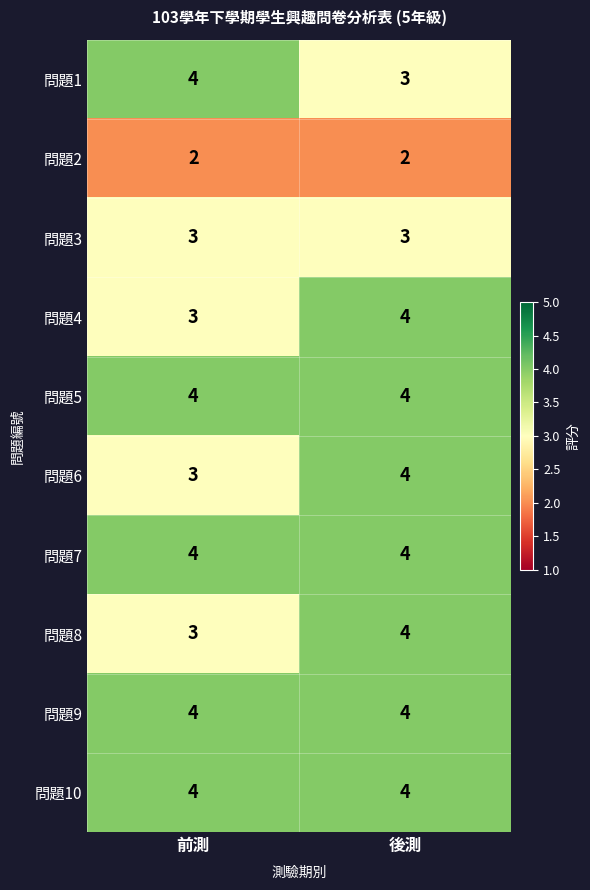

The 問題3 series shows 4 at 前測. True or false?

False